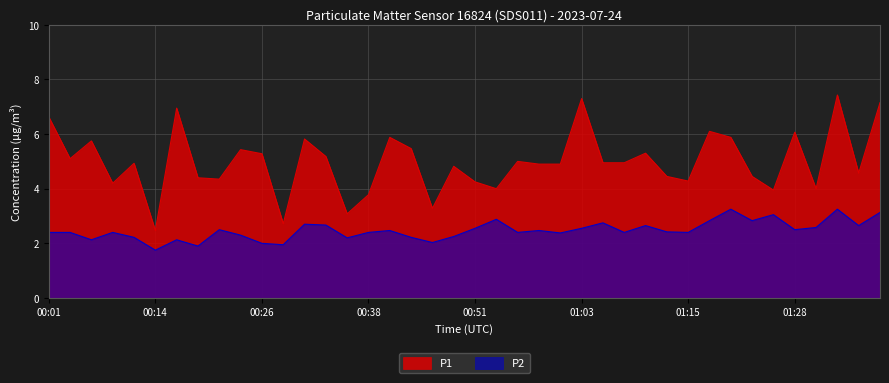

The value of P1 at 01:00 is 4.9. True or false?

True